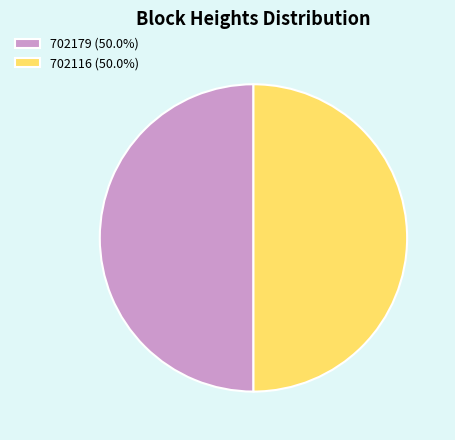

How many slices are in this pie chart?

2